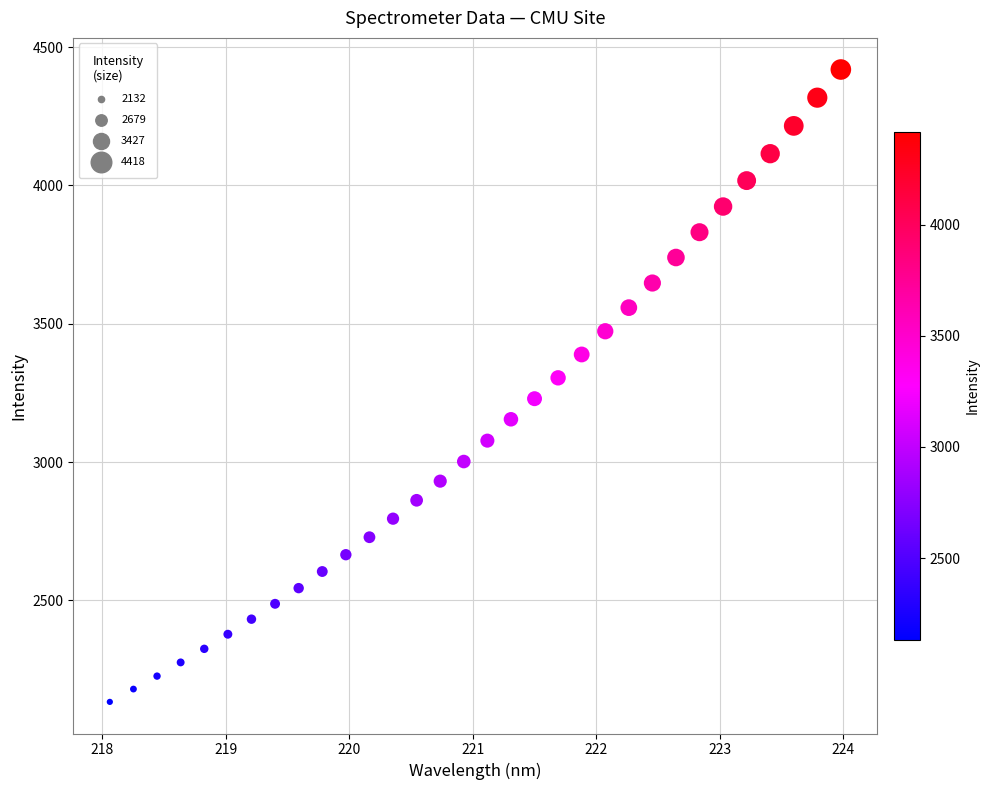

What is the range of X values (max minus min)?

5.9